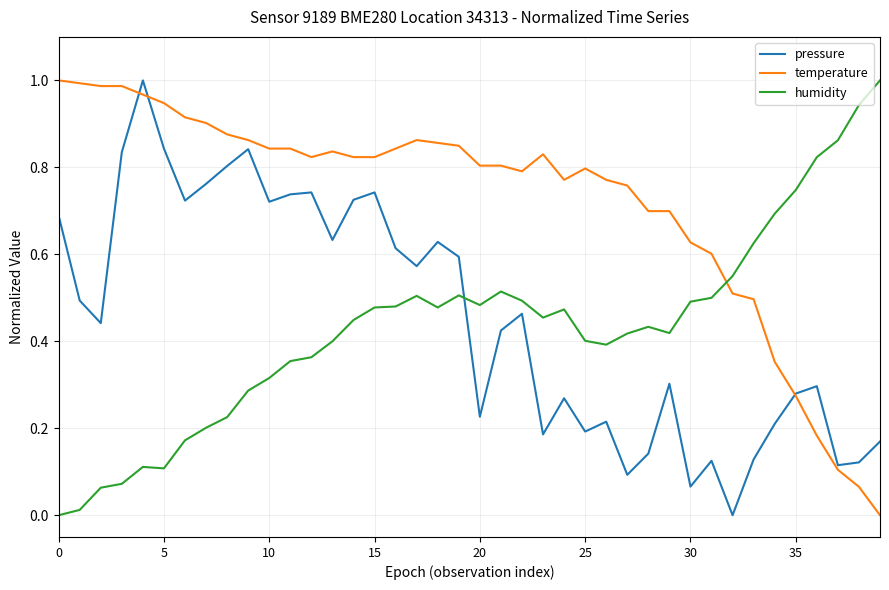

How many times do humidity and temperature cross each other?

1